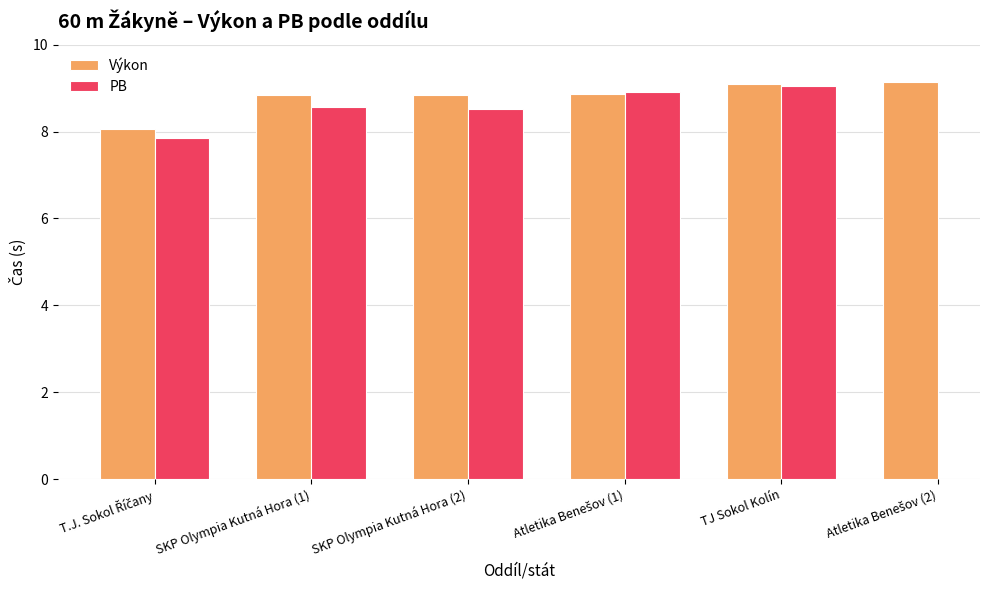

What is the sum of all Výkon values?

52.8